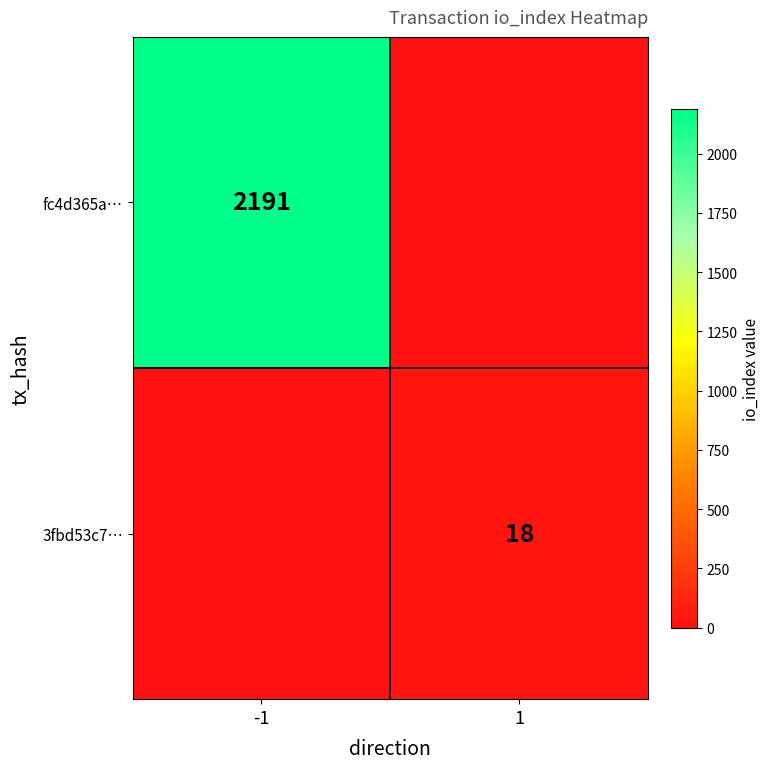

True or false: fc4d365a… has a value of 3403 at -1.

False